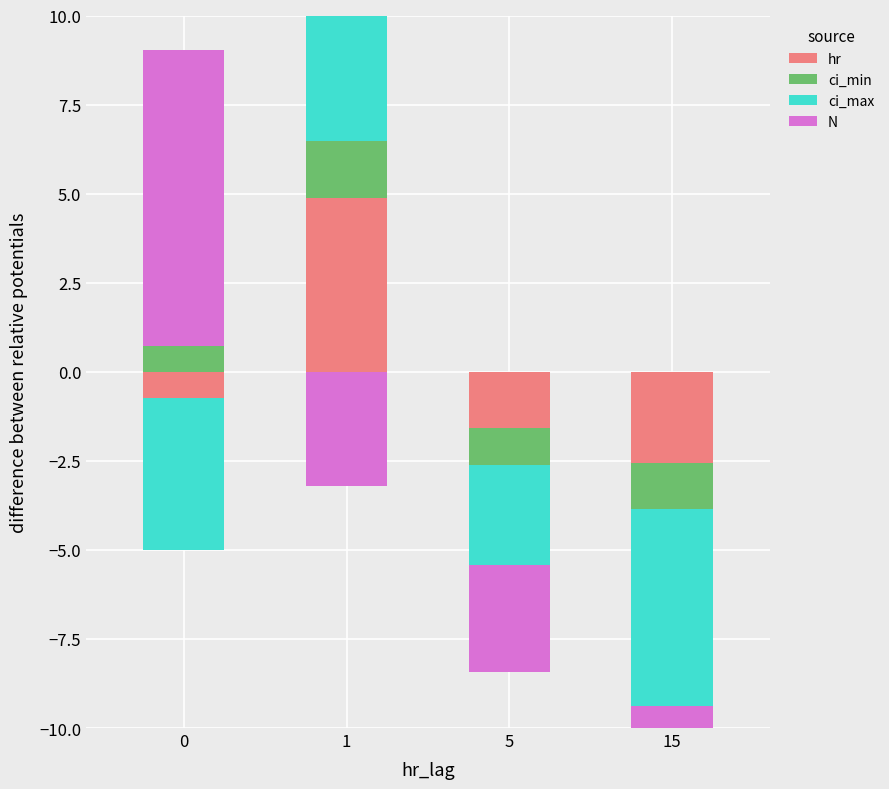

How many values in N are above zero?

1